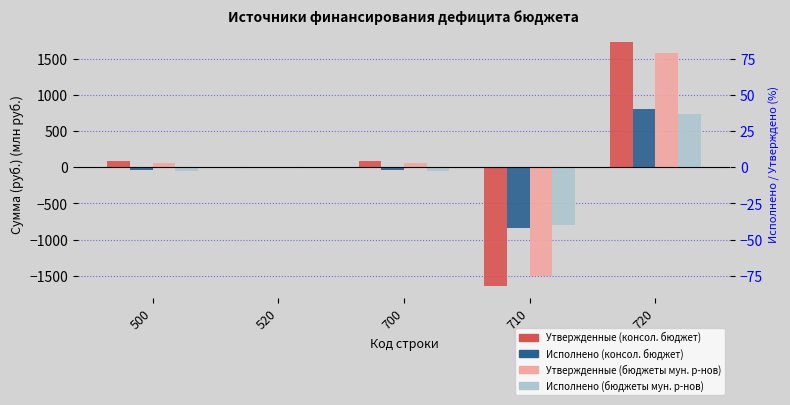

Reading left to right, what are all the values shown in this chart?

Утвержденные (консол. бюджет): 82.4	-3.0	85.4	-1636.7	1737.1
Исполнено (консол. бюджет): -36.4	-3.0	-33.5	-836.1	802.6
Утвержденные (бюджеты мун. р-нов): 55.6	-3.0	58.6	-1508.4	1582.0
Исполнено (бюджеты мун. р-нов): -58.1	-3.0	-55.1	-791.8	736.7